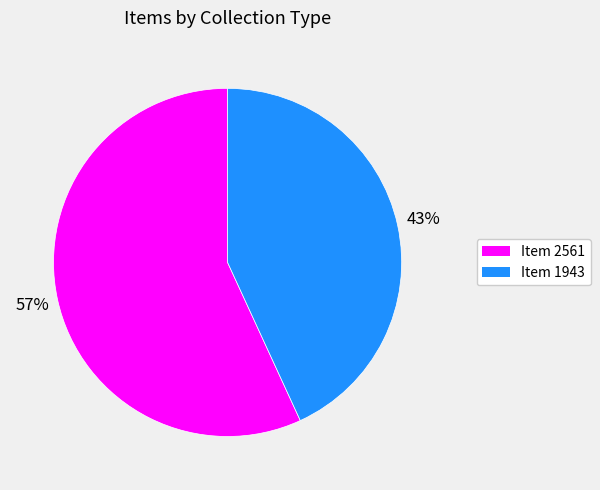

How many slices are in this pie chart?

2